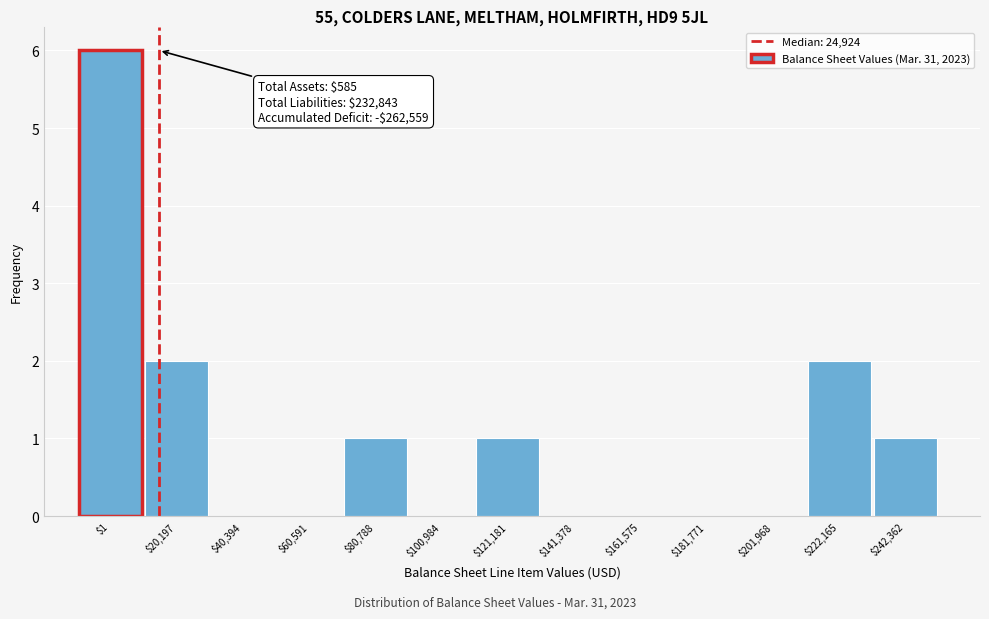

What is the sum of all values?

13